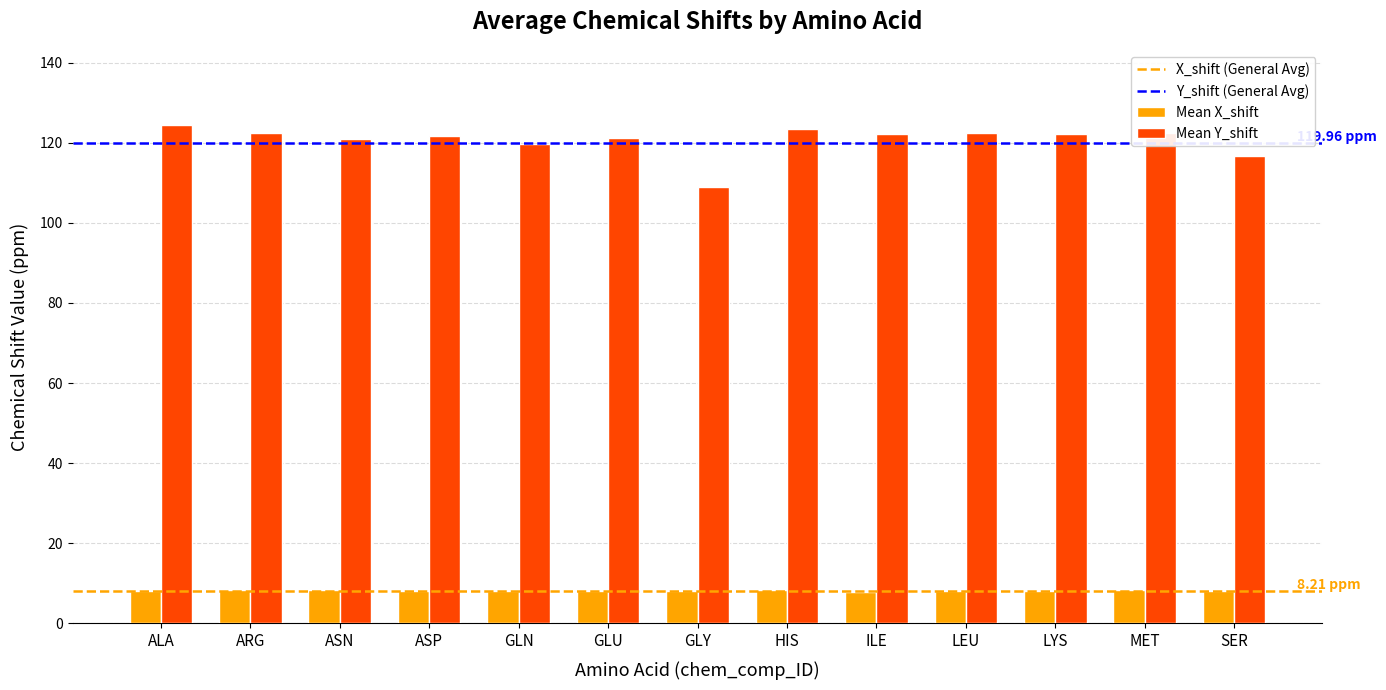

Where does the Mean X_shift series first go above 8?

ALA